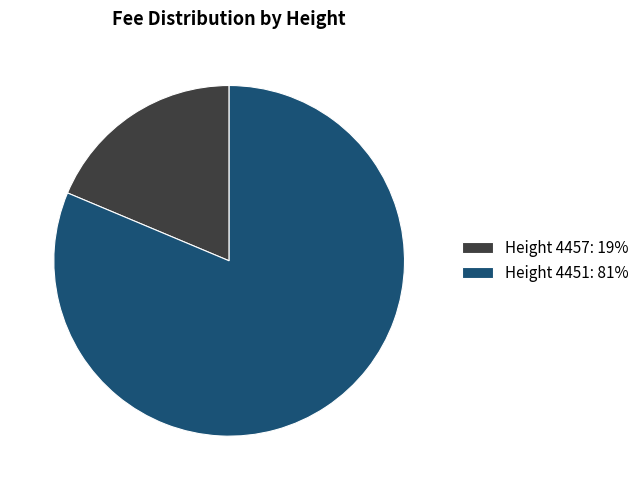

Which slice represents more than half of the pie?

Height 4451: 81%